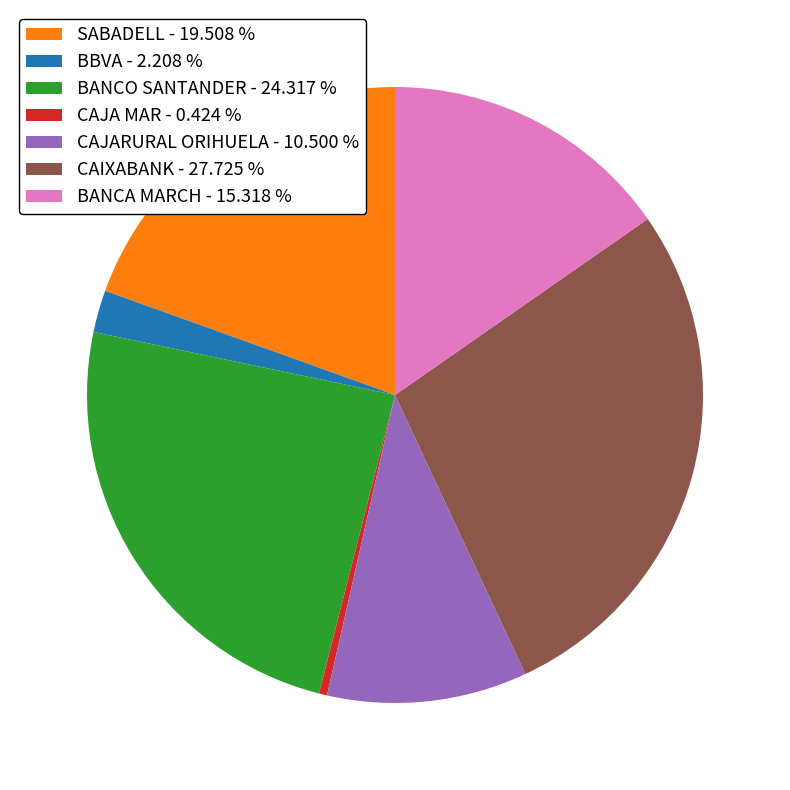

Does any single category account for the majority?

No